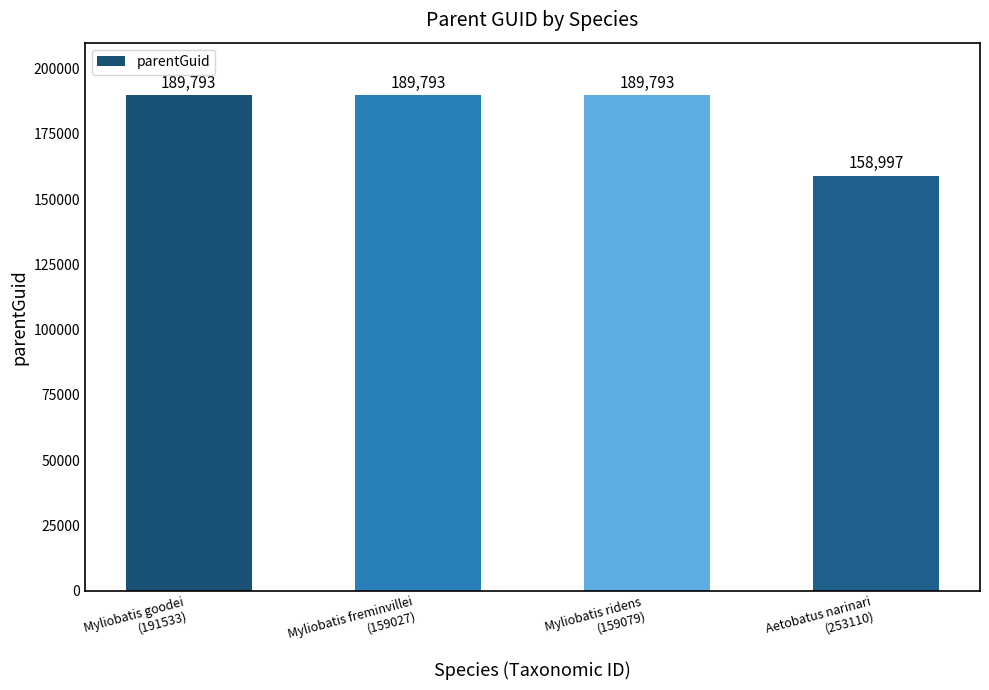

What is the difference between the maximum and minimum values?

30796